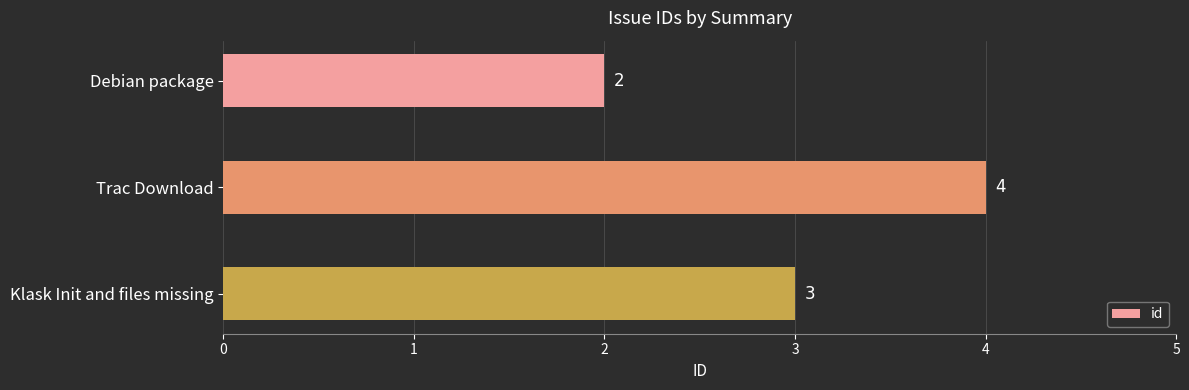

List the labels in order of value, smallest first.

Debian package, Klask Init and files missing, Trac Download